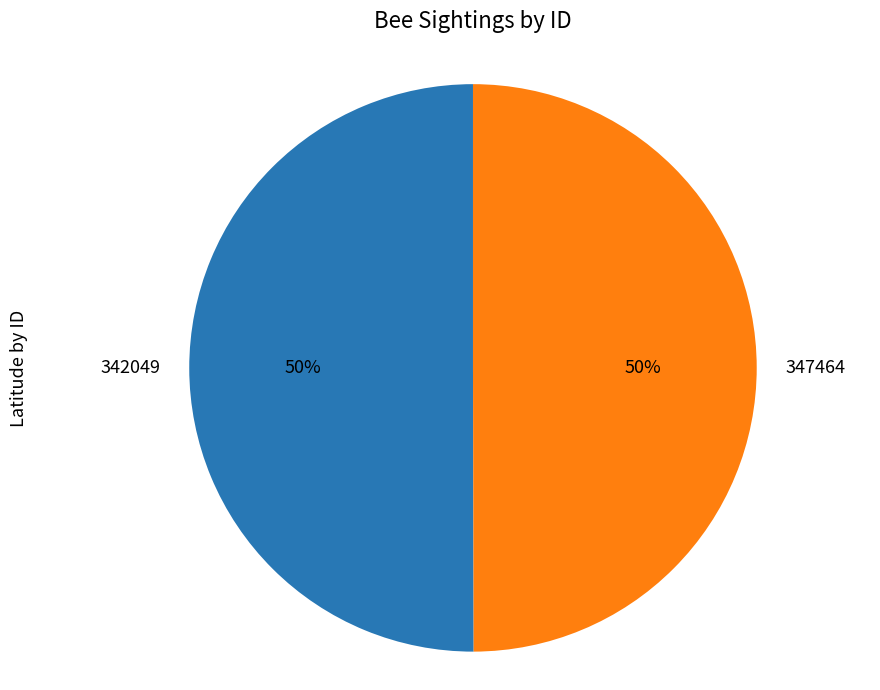

To the nearest percent, what percentage of the pie is 342049?

50%